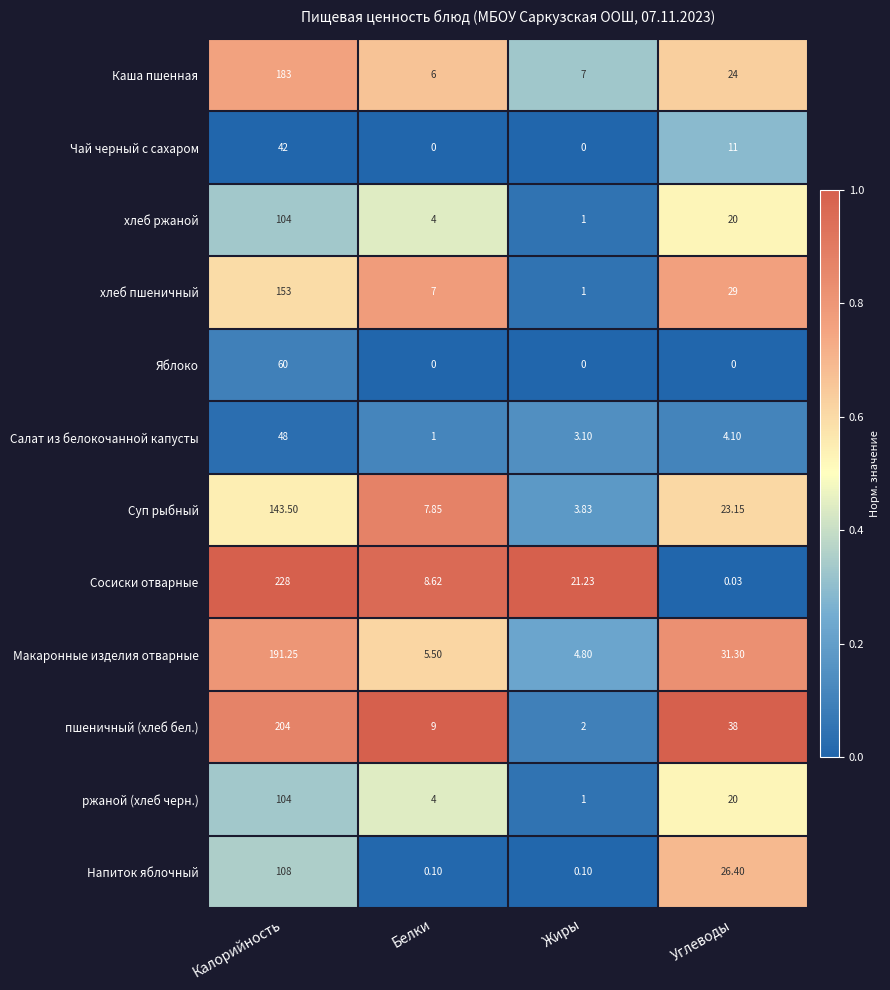

At which label does Салат из белокочанной капусты first exceed 4?

Калорийность